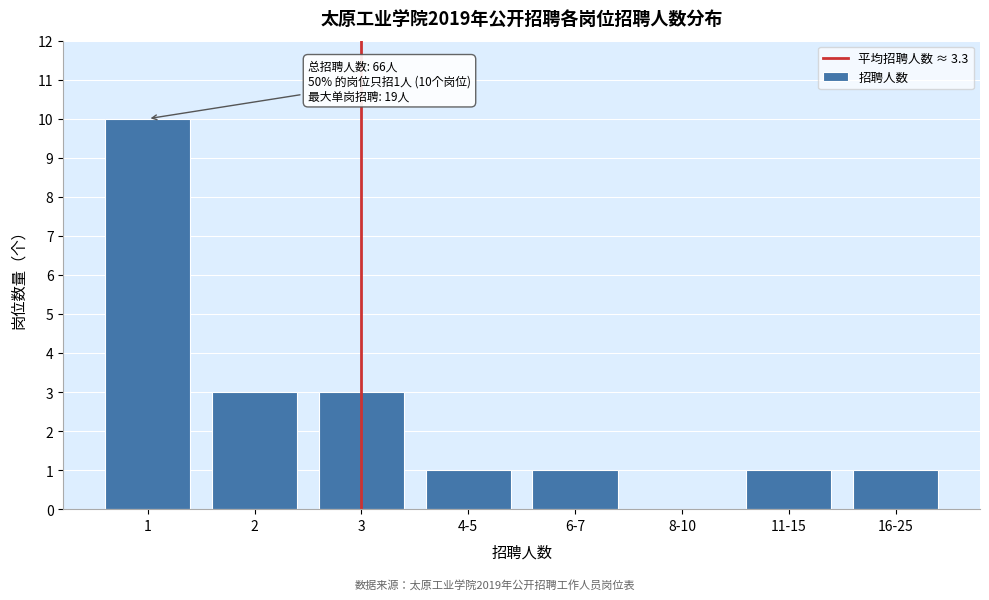

Reading right to left, list all the values displayed in this chart.

16-25=1	11-15=1	8-10=0	6-7=1	4-5=1	3=3	2=3	1=10